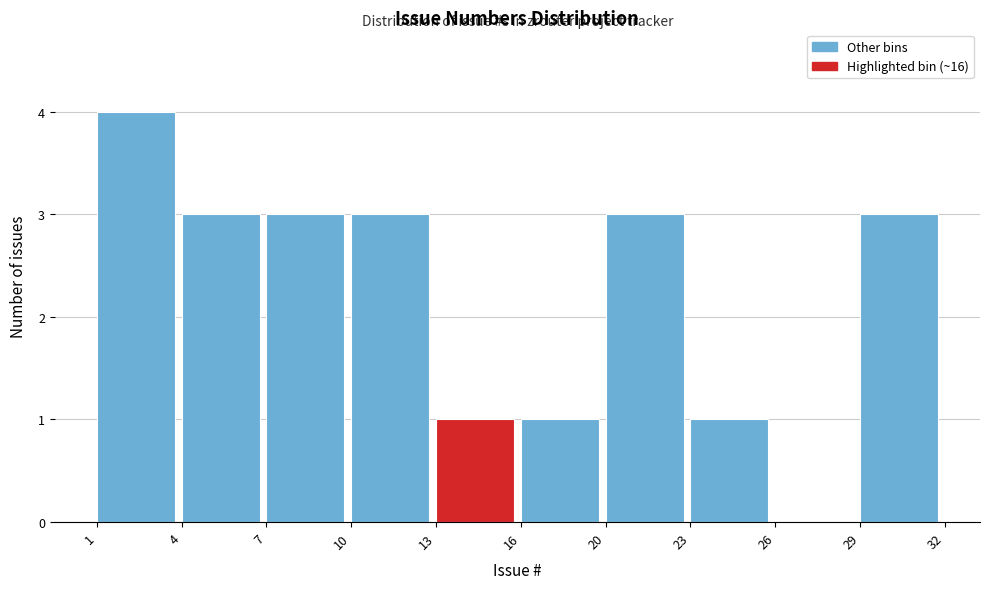

Reading right to left, extract all data points from this chart.

29=3	26=0	23=1	20=3	16=1	13=1	10=3	7=3	4=3	1=4